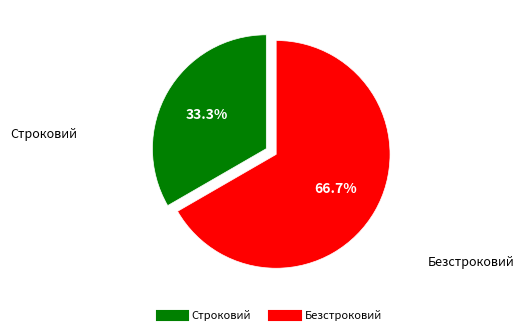

Count the number of slices in the pie.

2